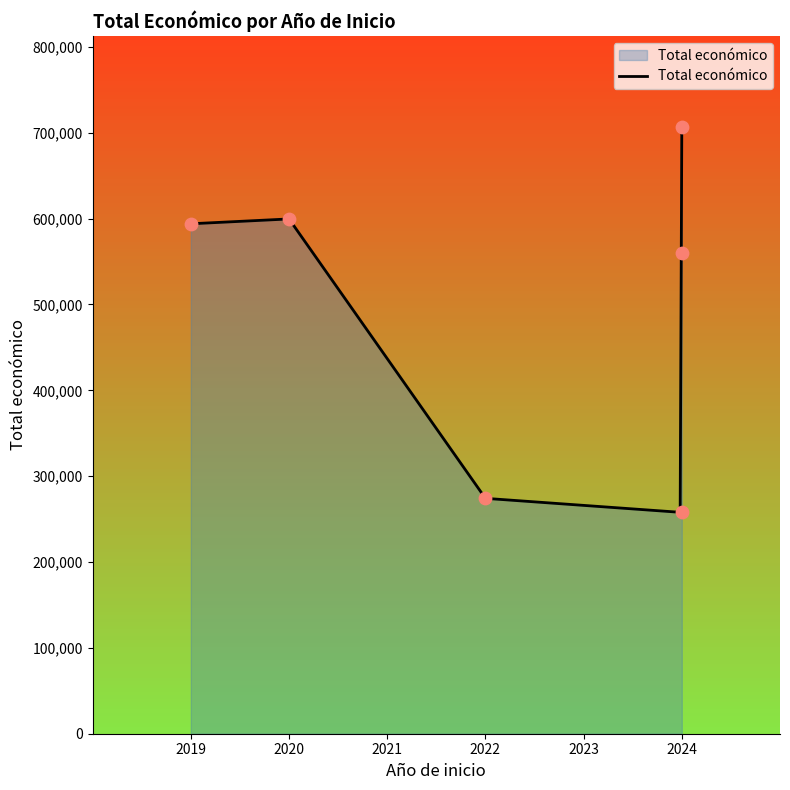

What is the change in value from 2022 to 2019?

+319808